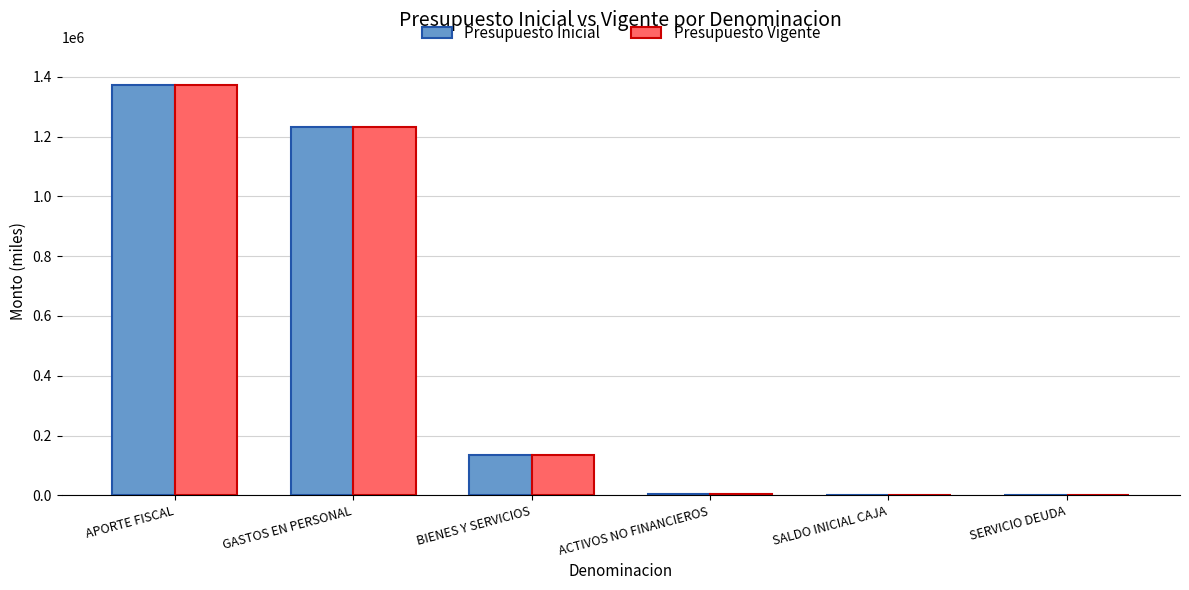

How many series are shown in this chart?

2